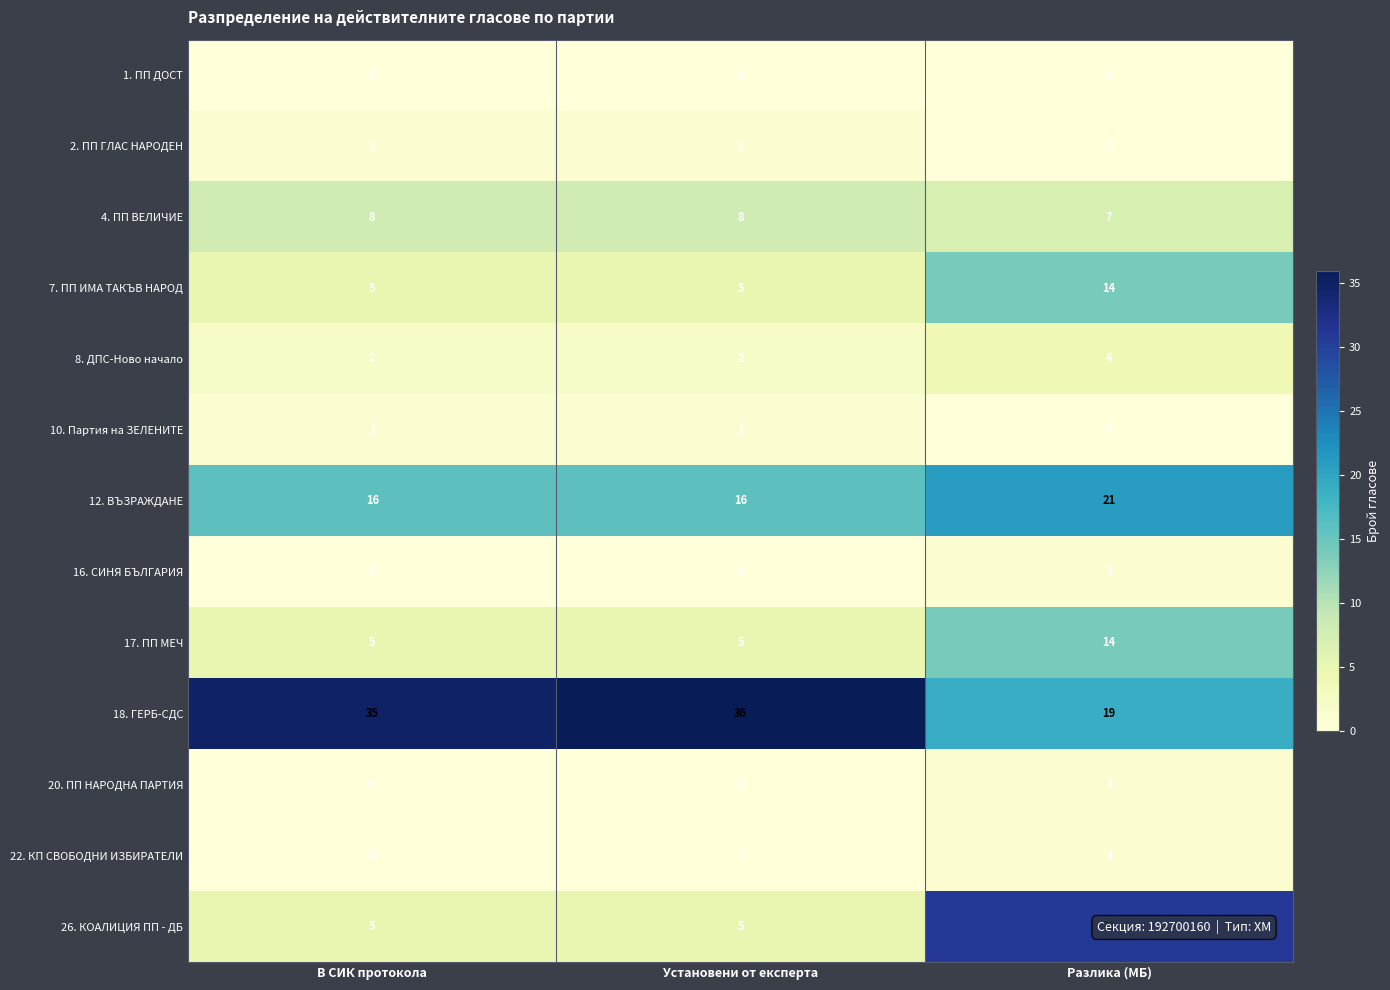

Between В СИК протокола and Установени от експерта, which series saw the biggest shift?

18. ГЕРБ-СДС